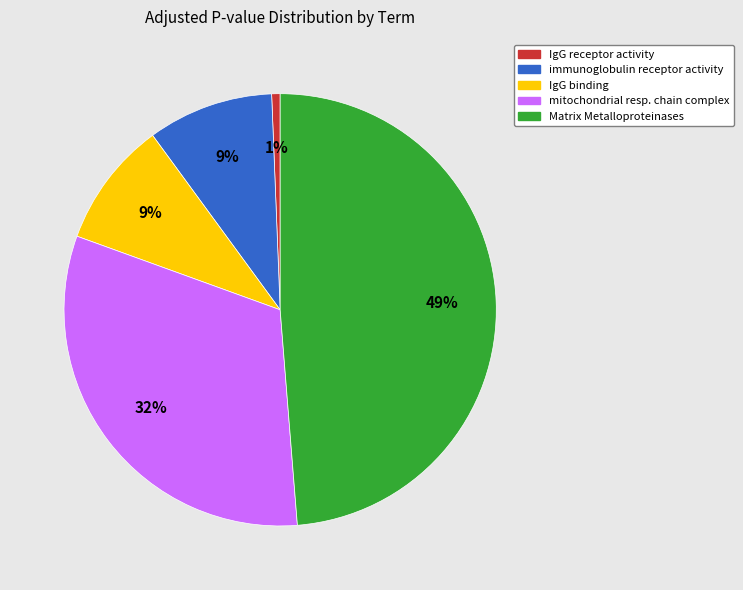

Is there a majority slice in this chart?

No